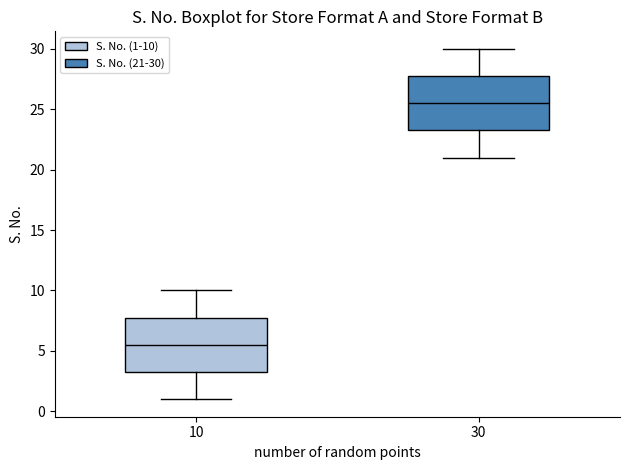

Reading left to right, transcribe this box plot: for each box, give where its median line is, the range the box spans, and where its two whiskers end, as read against the y-axis. The values are not printed on the chart, so give them approximately, as read against the axis.

10: median 5.5, box 3.5 to 8.0, whiskers 1.0 to 10.0
30: median 25.5, box 23.5 to 28.0, whiskers 21.0 to 30.0